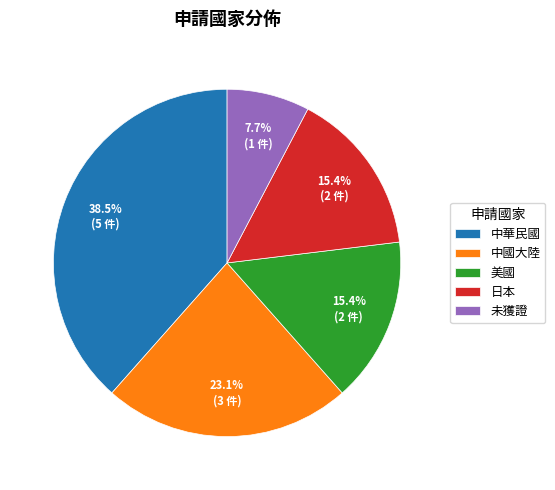

Does 美國 represent more than half of the total?

No